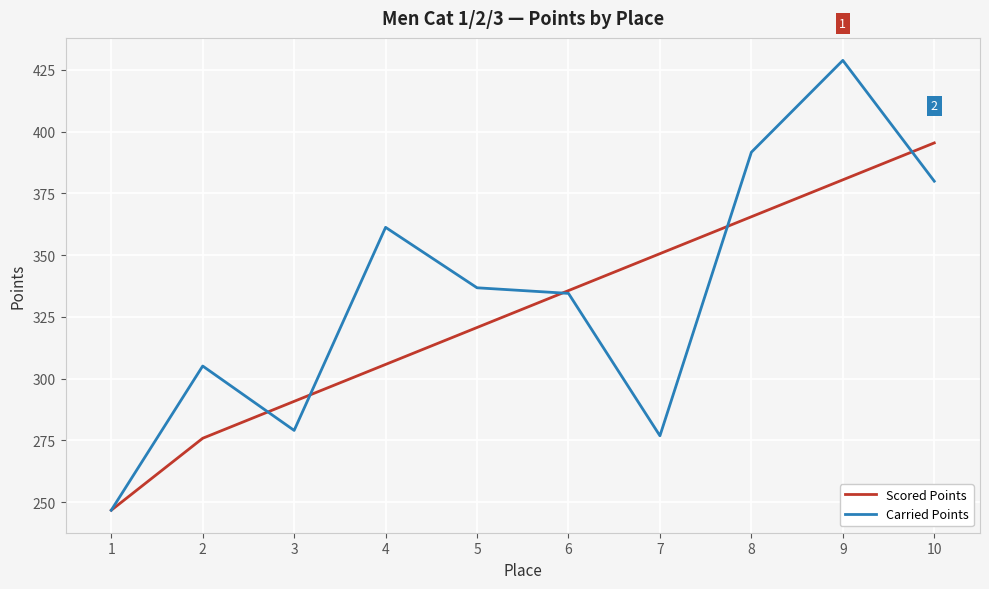

True or false: Carried Points has more than 2 interior local peaks.

True